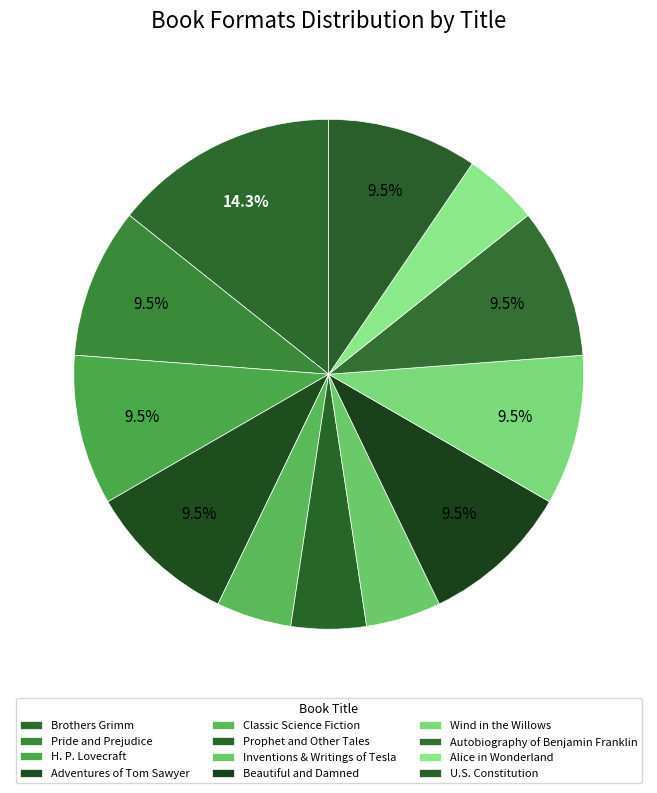

The Prophet and Other Tales slice represents 5% of the pie. True or false?

True